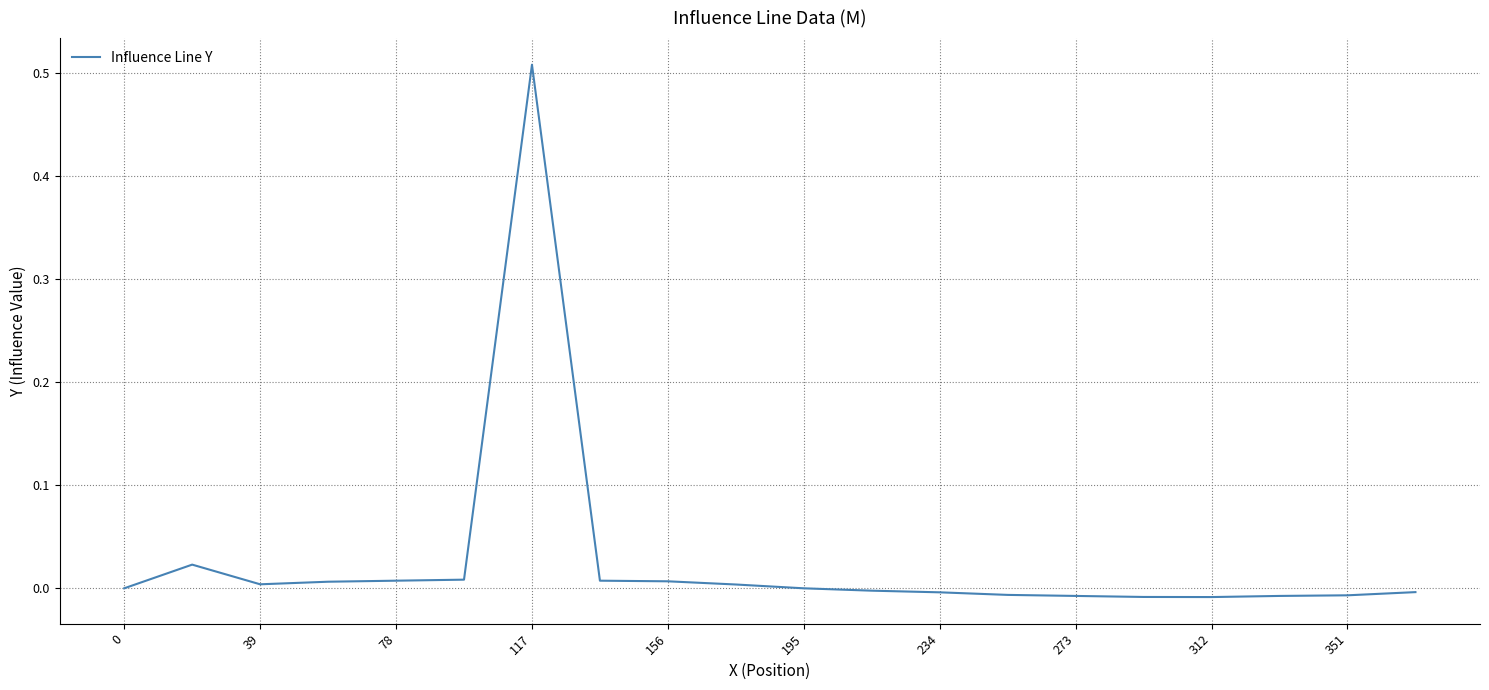

How many lines are shown in the chart?

1